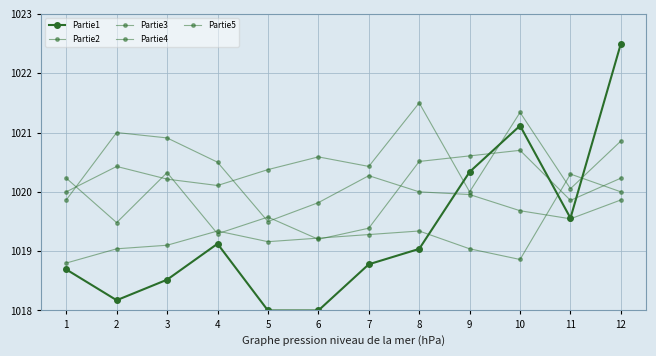

How many lines are shown in the chart?

5